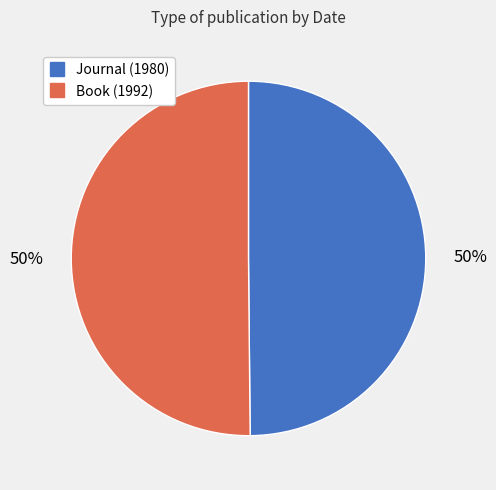

Approximately how many times larger is the value at Book (1992) compared to Journal (1980)?

1.0